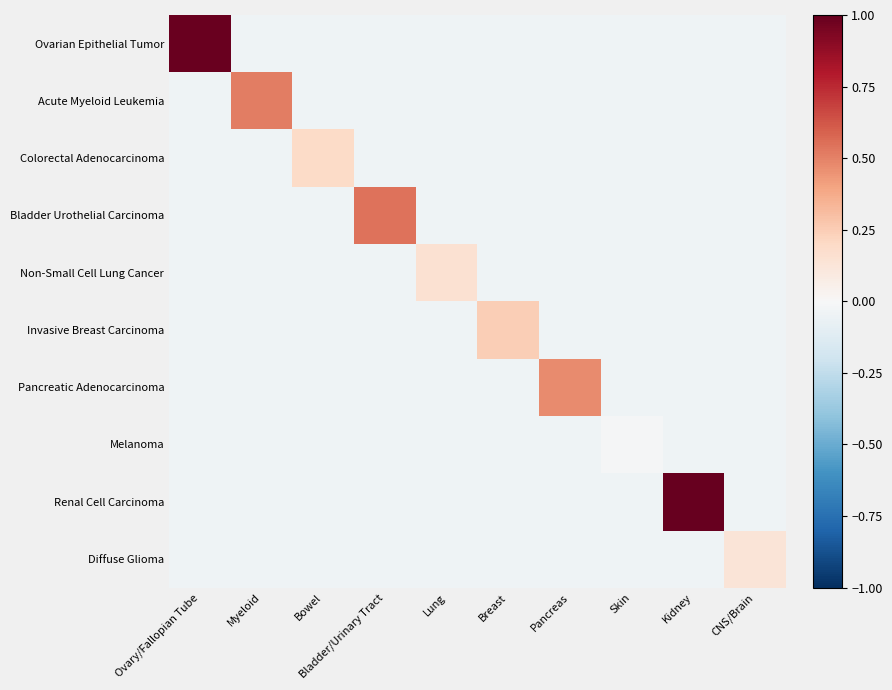

Which label corresponds to the largest value in the chart?

Kidney